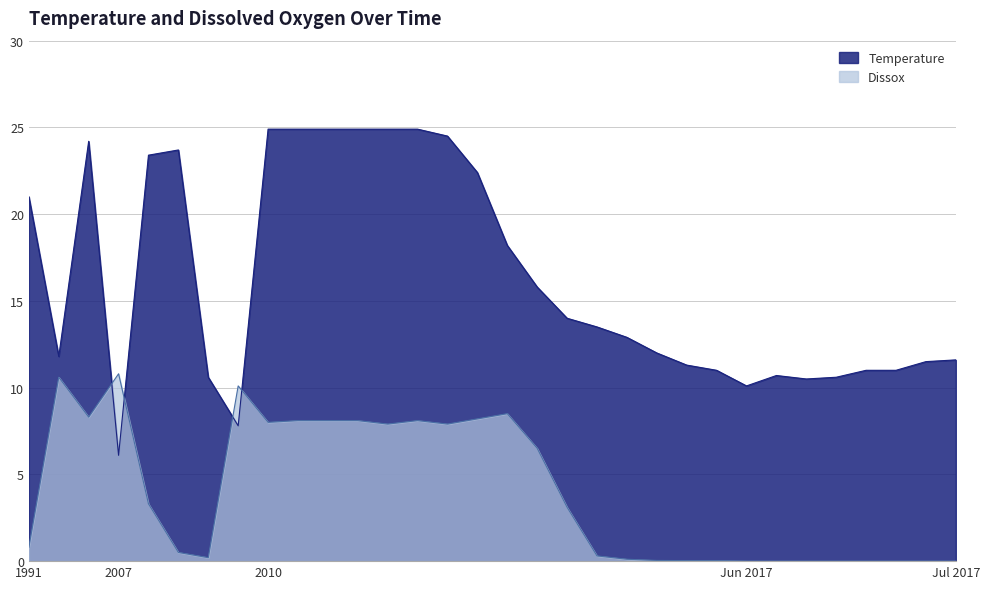

What is the maximum value shown in the chart?

24.9